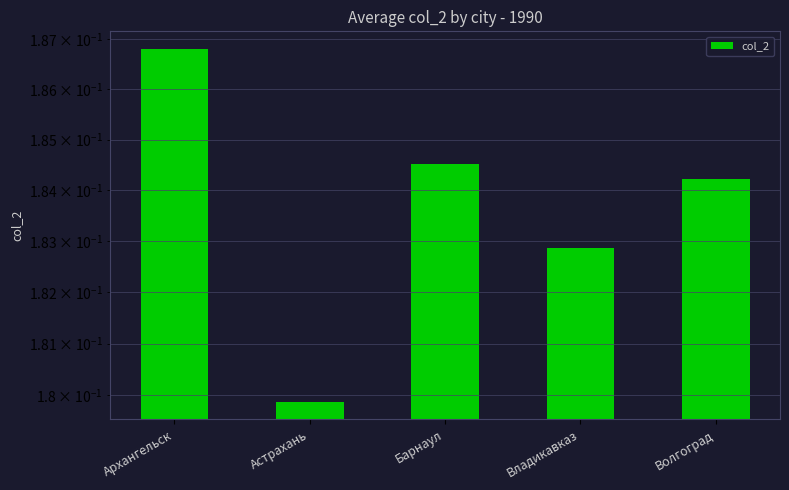

What is the label of the 3rd bar from the right?

Барнаул